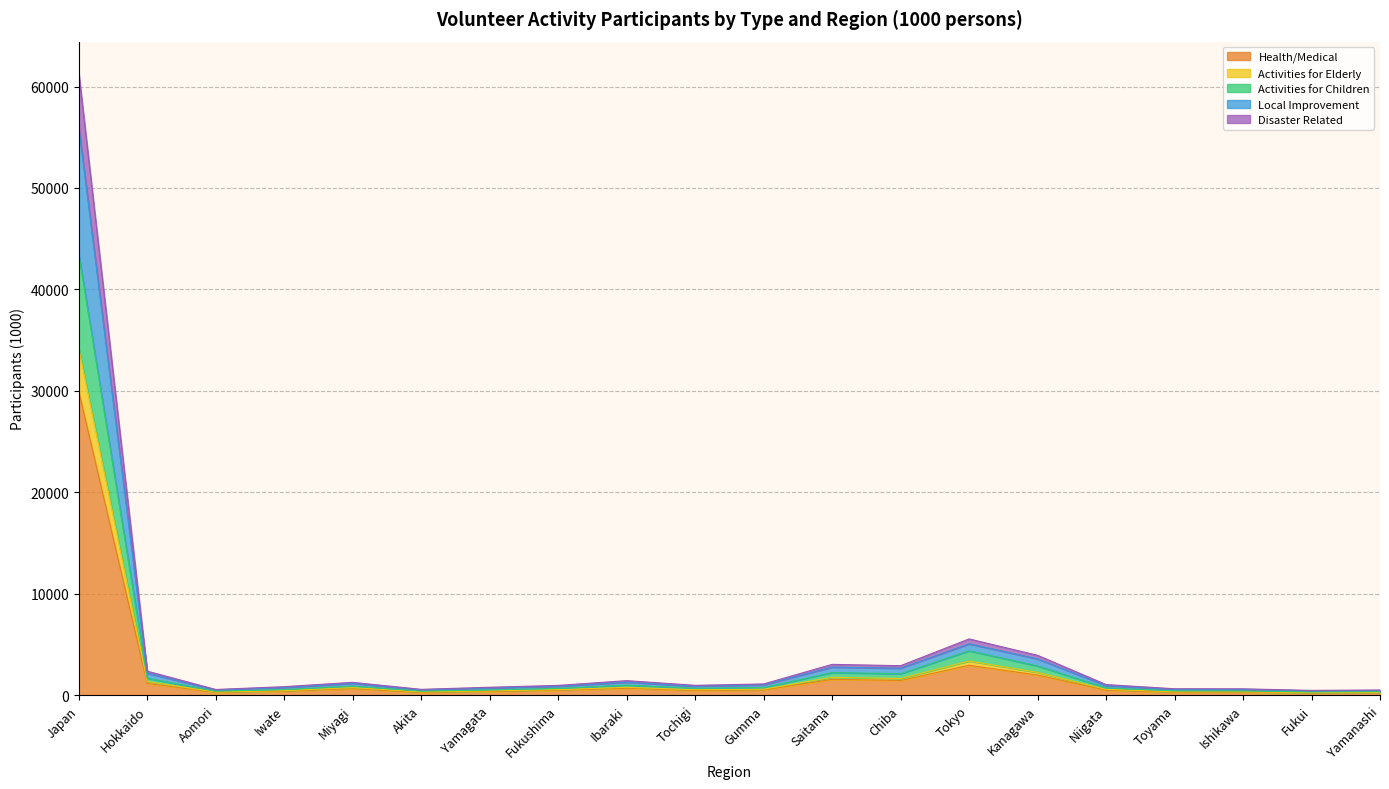

At which category is the sum across all series the highest?

Japan